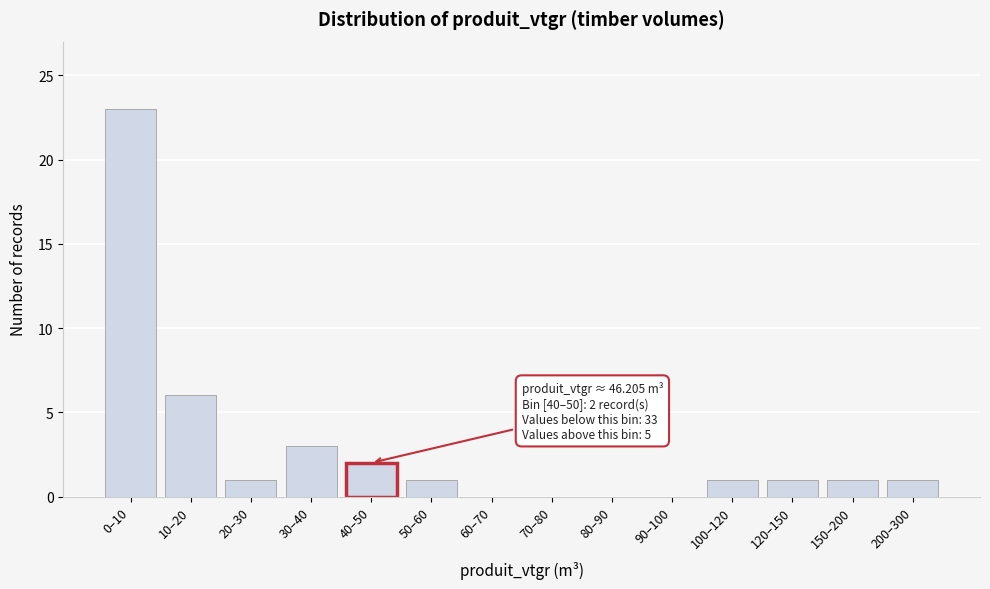

Reading right to left, list all the values displayed in this chart.

200–300=1	150–200=1	120–150=1	100–120=1	90–100=0	80–90=0	70–80=0	60–70=0	50–60=1	40–50=2	30–40=3	20–30=1	10–20=6	0–10=23